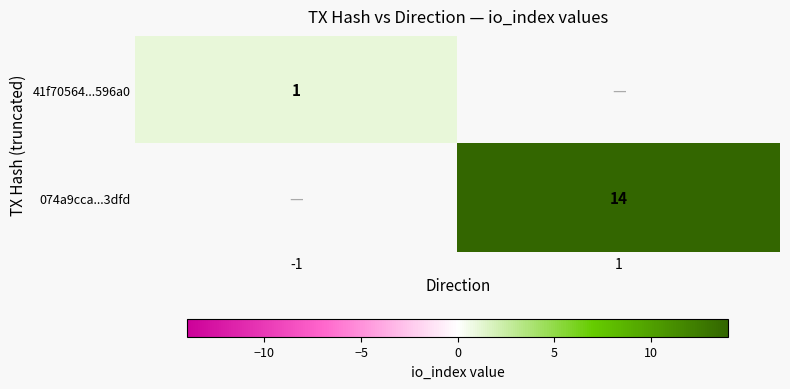

Which category has the highest value across all series?

1